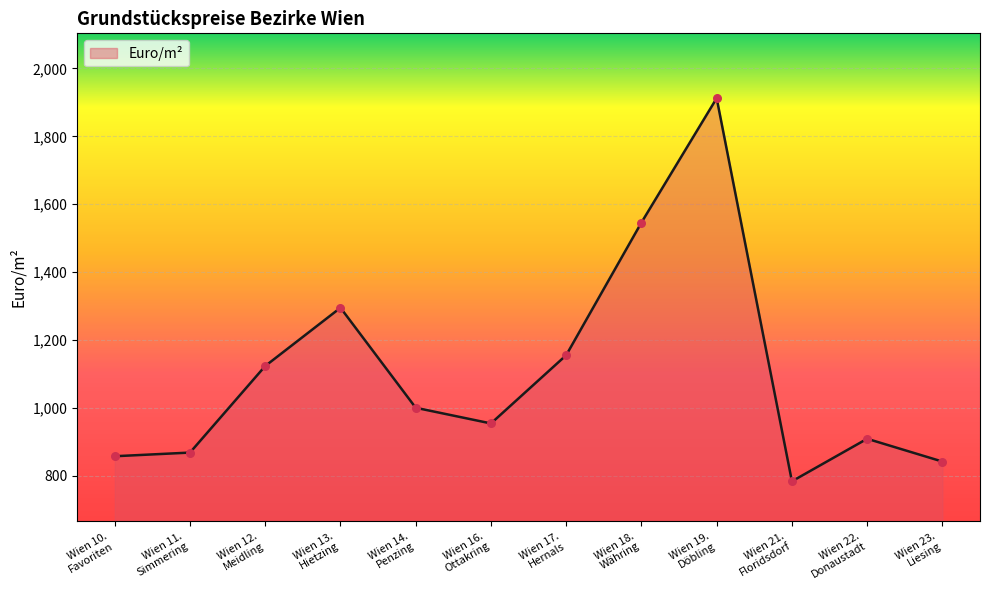

What is the ratio of the value at Wien 19.
Döbling to the value at Wien 22.
Donaustadt?

2.1